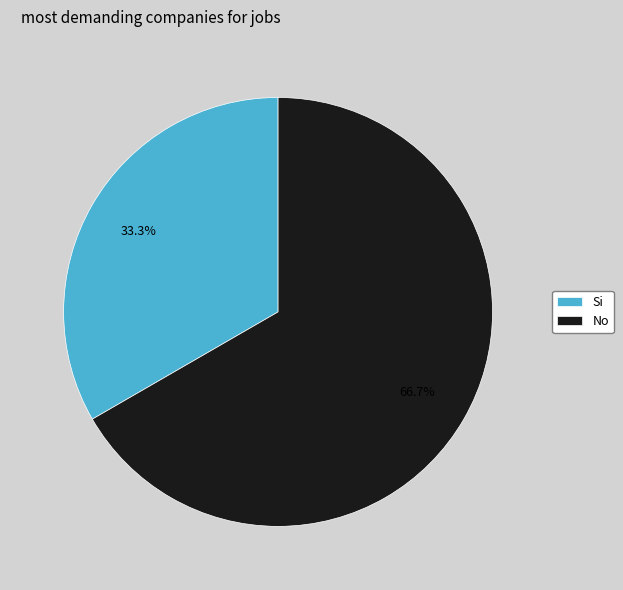

Combined, what portion of the pie is Si and No?

100.0%